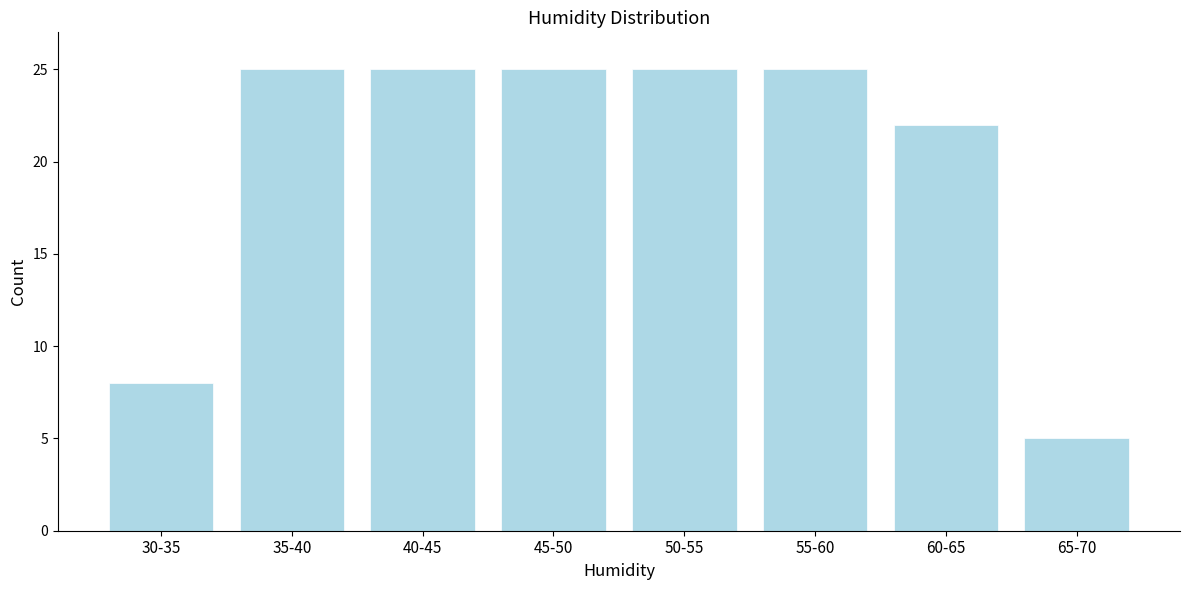

Reading left to right, transcribe all the data shown in this chart.

8	25	25	25	25	25	22	5